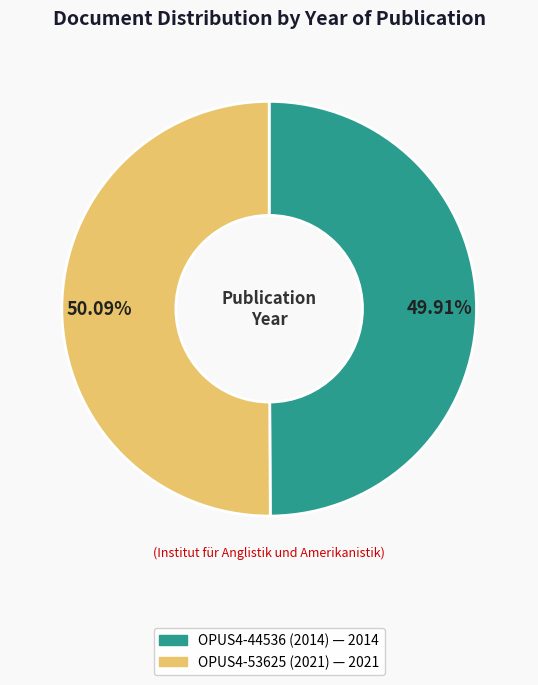

Do OPUS4-53625 (2021) and OPUS4-44536 (2014) together represent more than half of the pie?

Yes